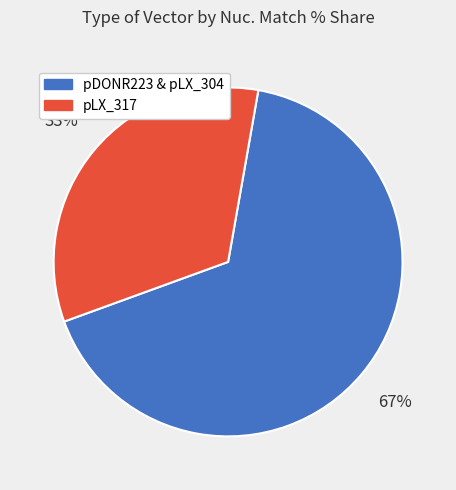

Does any single category account for the majority?

Yes